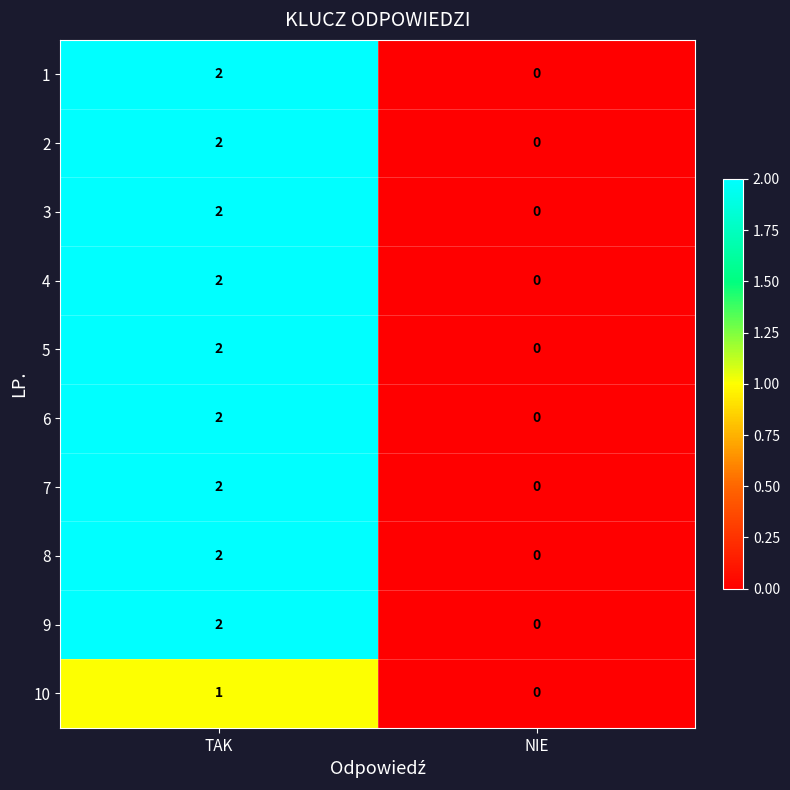

List the labels in order of 2 value, largest first.

TAK, NIE